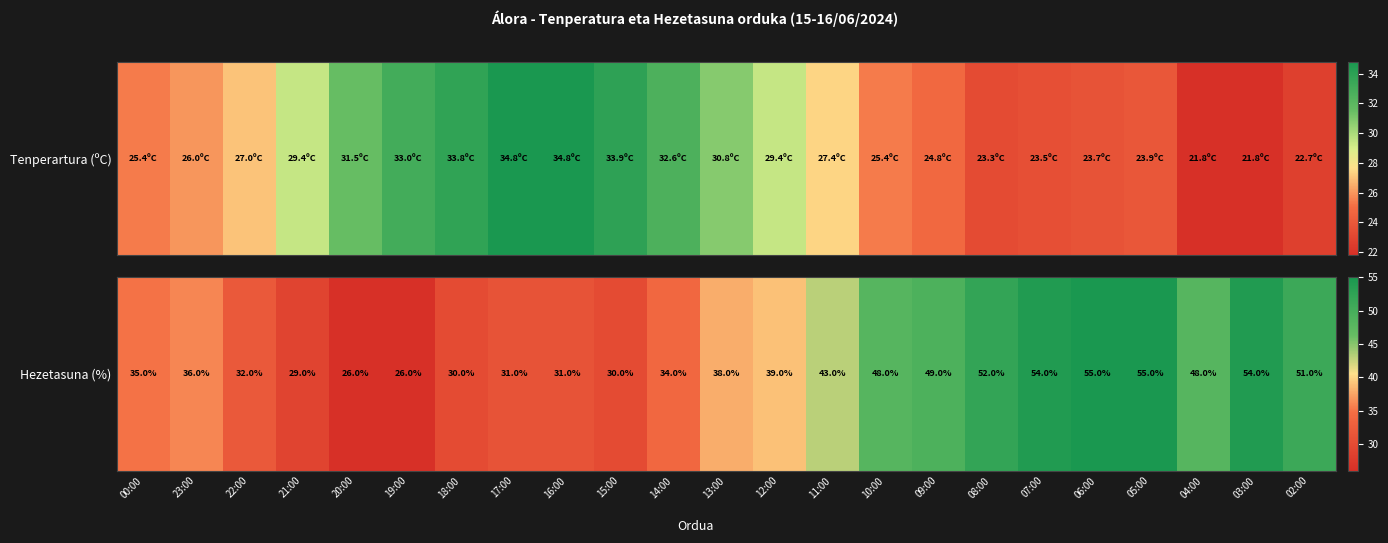

What is the sum of the values at 16:00 and 22:00?

63